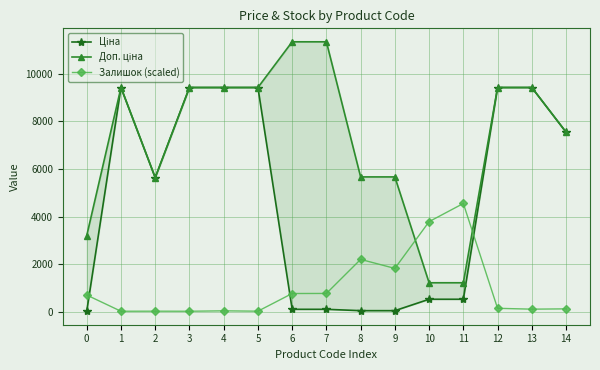

Which series has the widest spread of values?

Доп. ціна